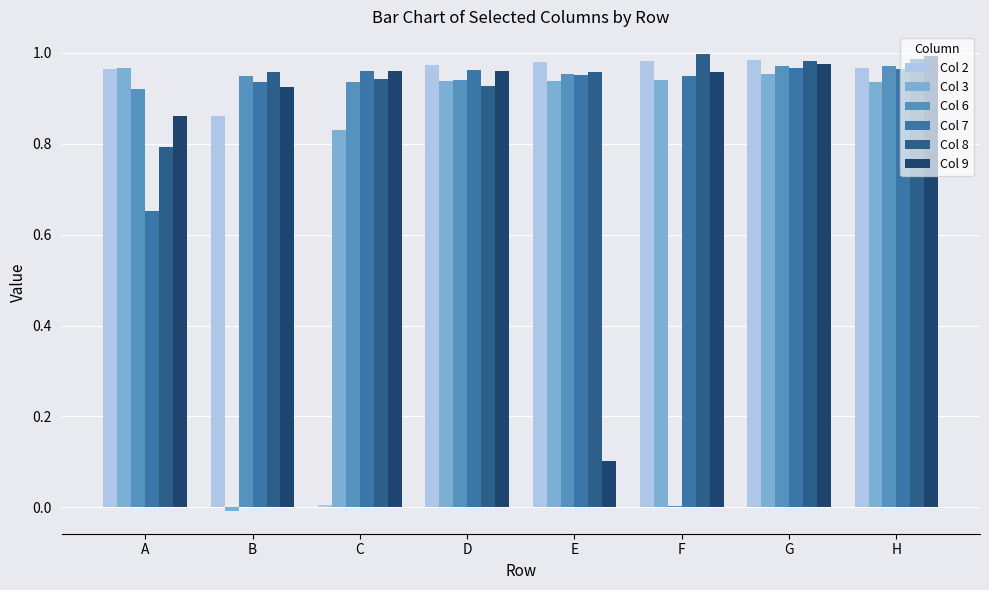

Between F and G, which series saw the biggest shift?

Col 6